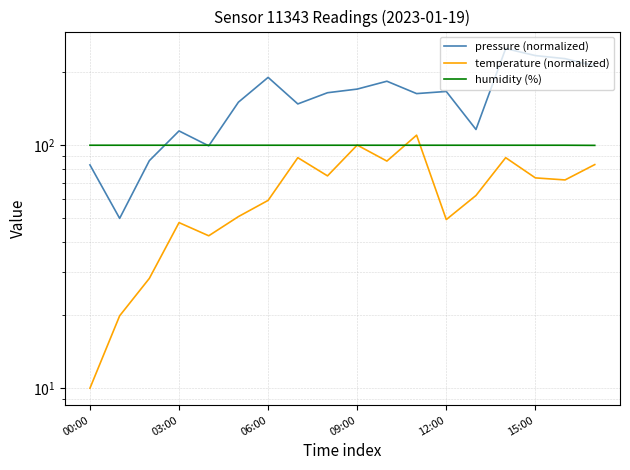

How many humidity (%) values are between 100 and 101?

17